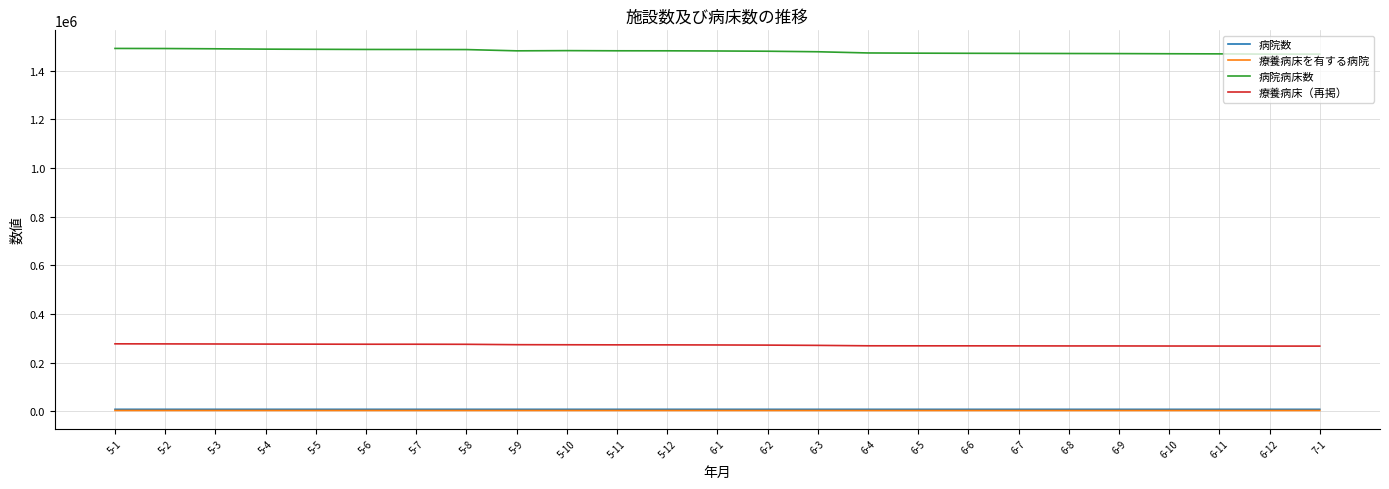

At how many categories does at least one series exceed 306687?

25